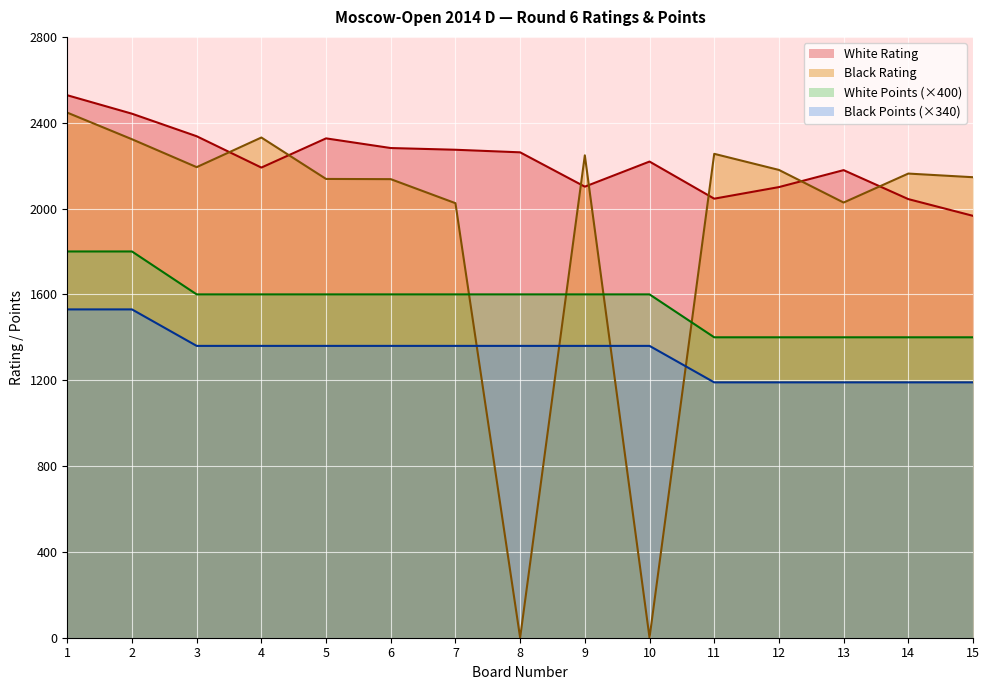

What is the maximum value shown in the chart?

2528